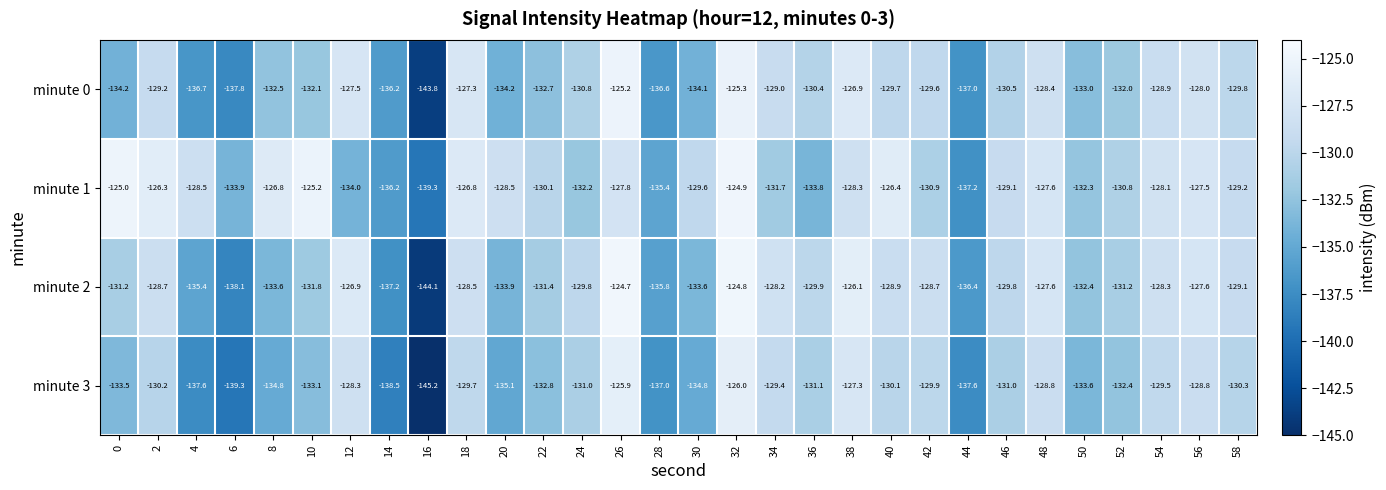

List the series in order of their peak value, highest first.

minute 2, minute 1, minute 0, minute 3